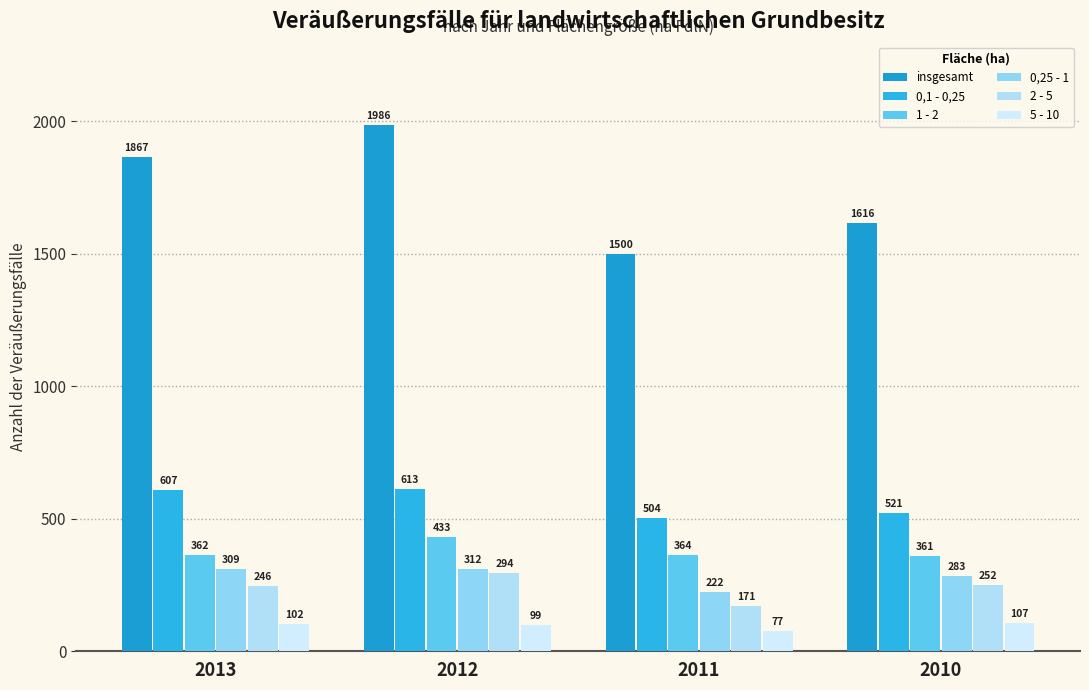

Rank the series at 2012 from highest to lowest value.

insgesamt, 0,1 - 0,25, 1 - 2, 0,25 - 1, 2 - 5, 5 - 10